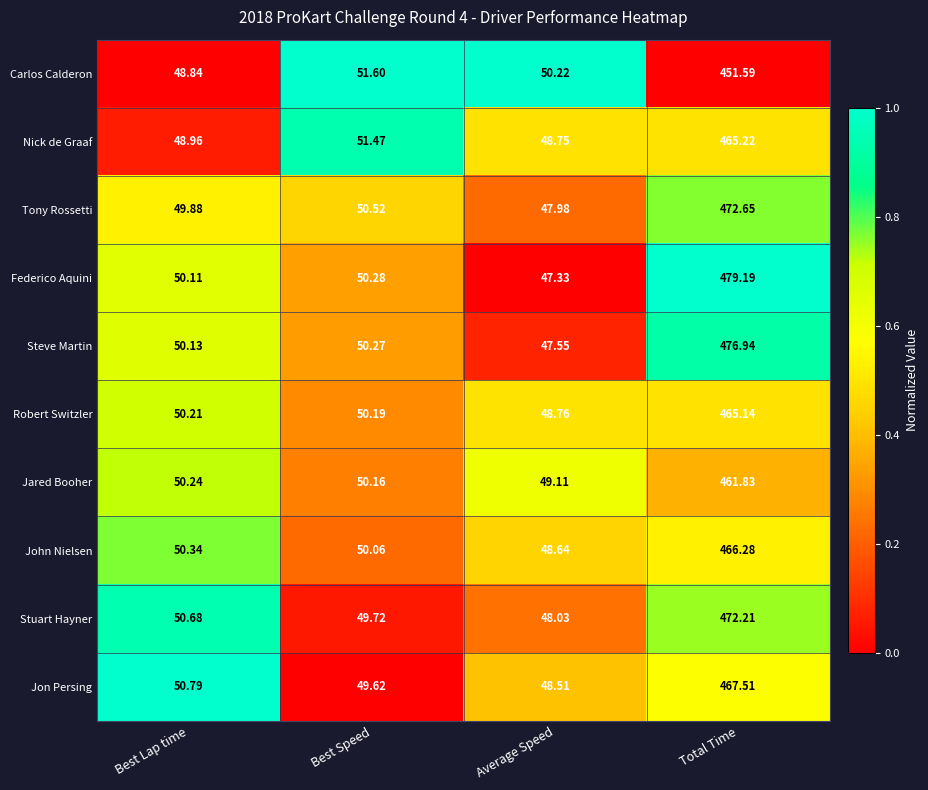

At which label does Jared Booher reach its minimum?

Average Speed